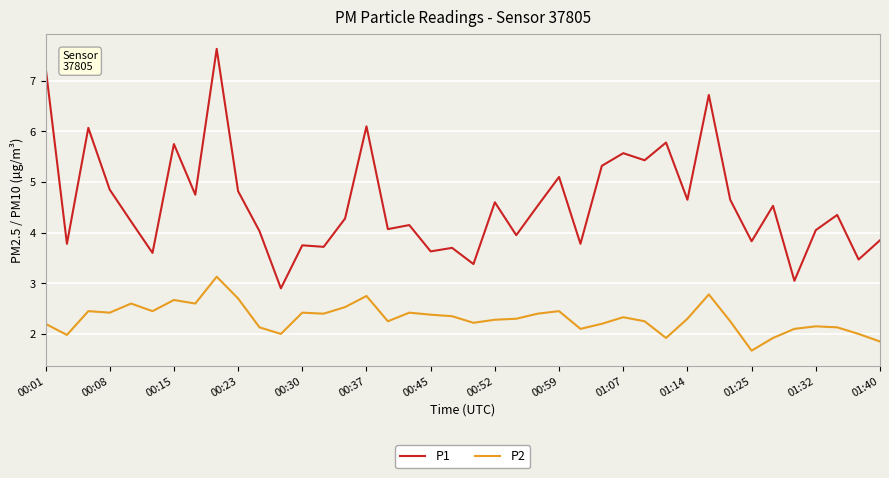

What is the difference between the maximum and minimum values in the P1 series?

4.7